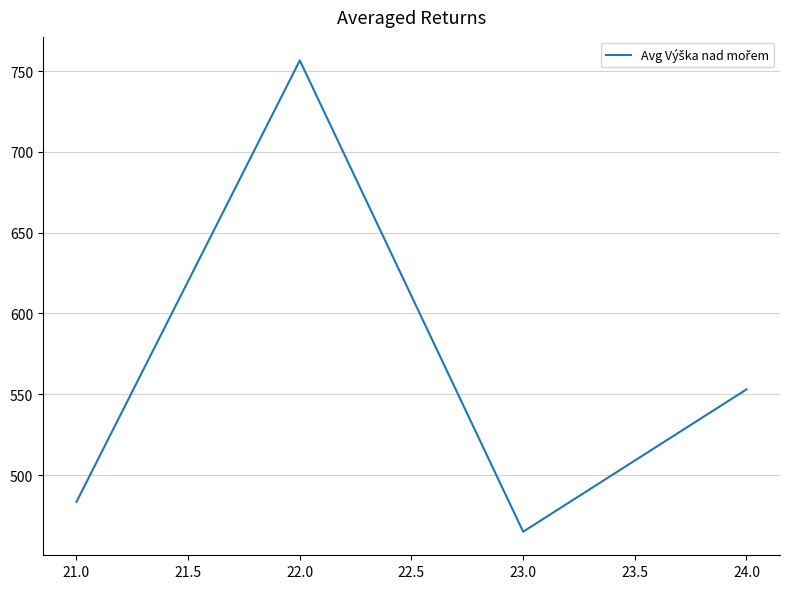

At which label does the data first exceed 553?

22.0